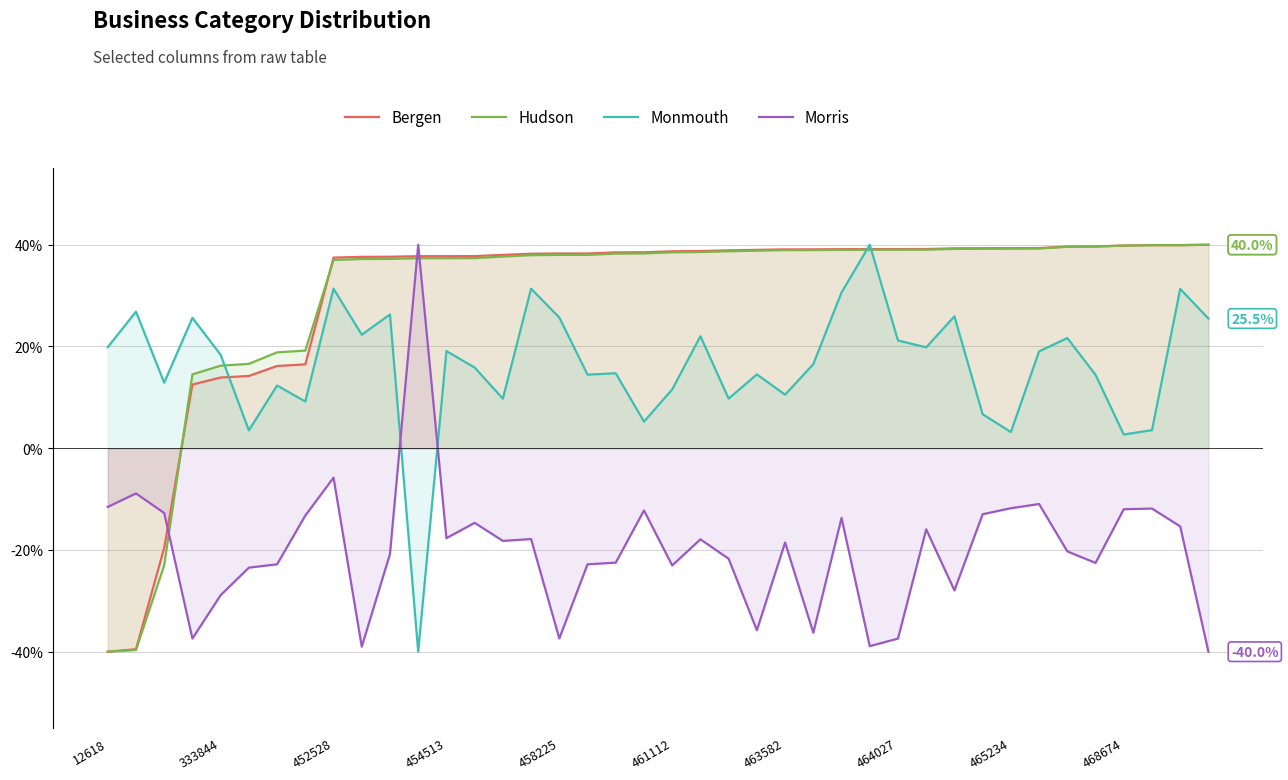

What is the spread (max minus min) of values at 10?

58.4